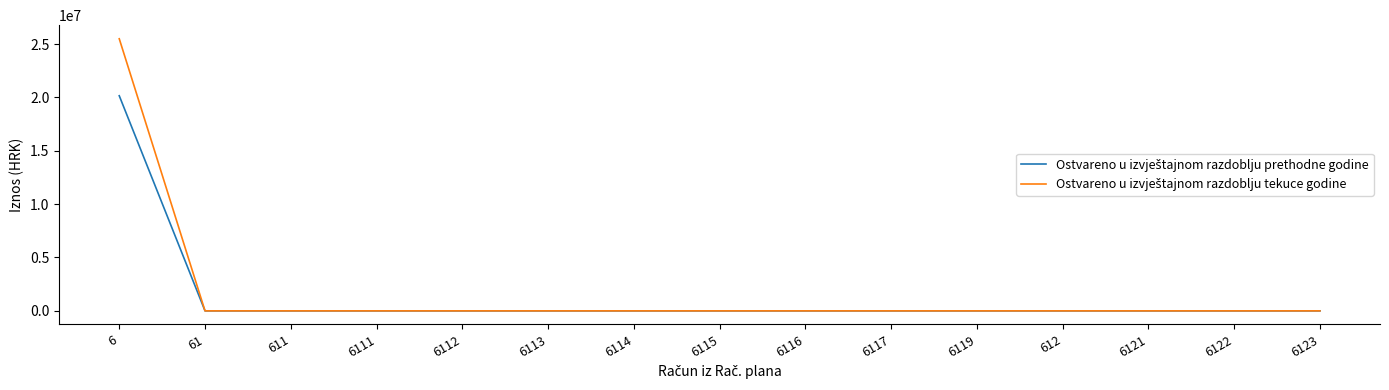

How many distinct data groups are displayed?

2